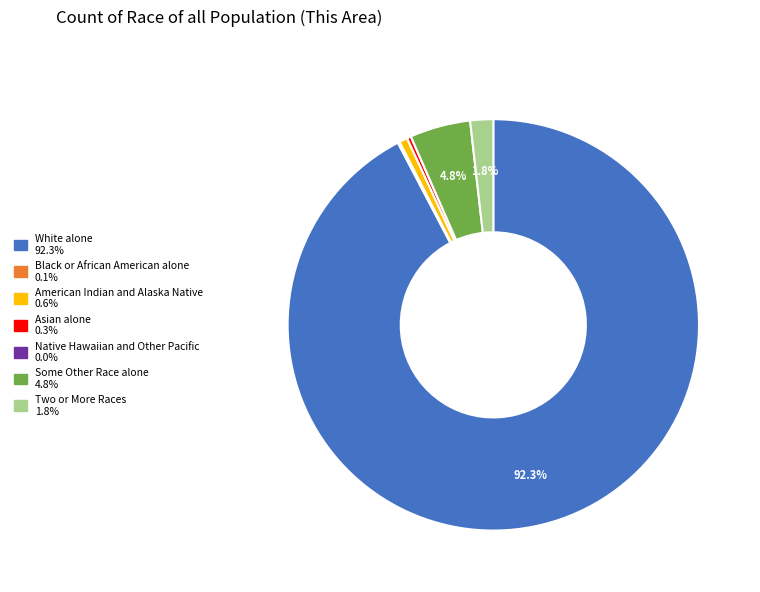

To the nearest percent, what percentage of the pie is American Indian and Alaska Native?

1%